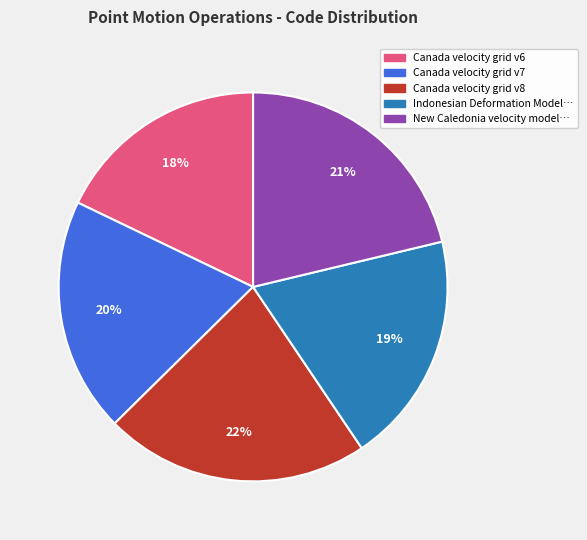

To the nearest percent, what is the average slice percentage?

20%